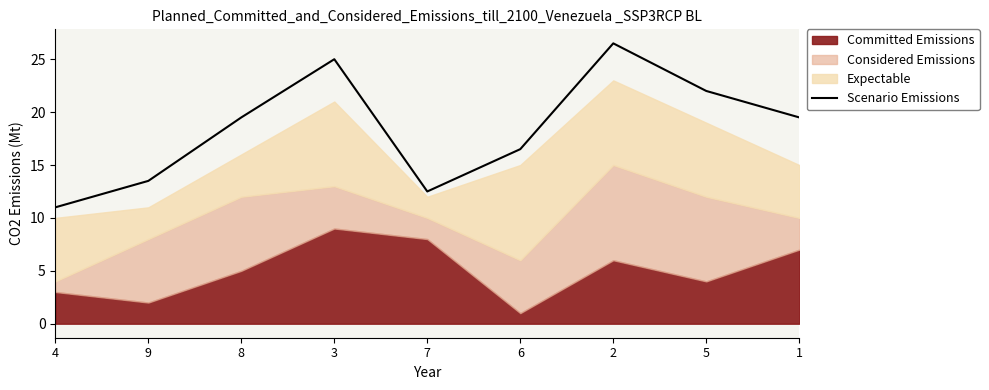

Reading left to right, what are all the values shown in this chart?

4=11.0	9=13.5	8=19.5	3=25.0	7=12.5	6=16.5	2=26.5	5=22.0	1=19.5